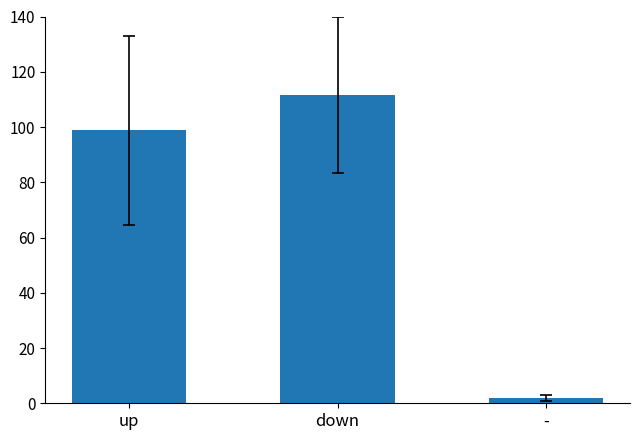

What is the smallest value displayed?

2.0